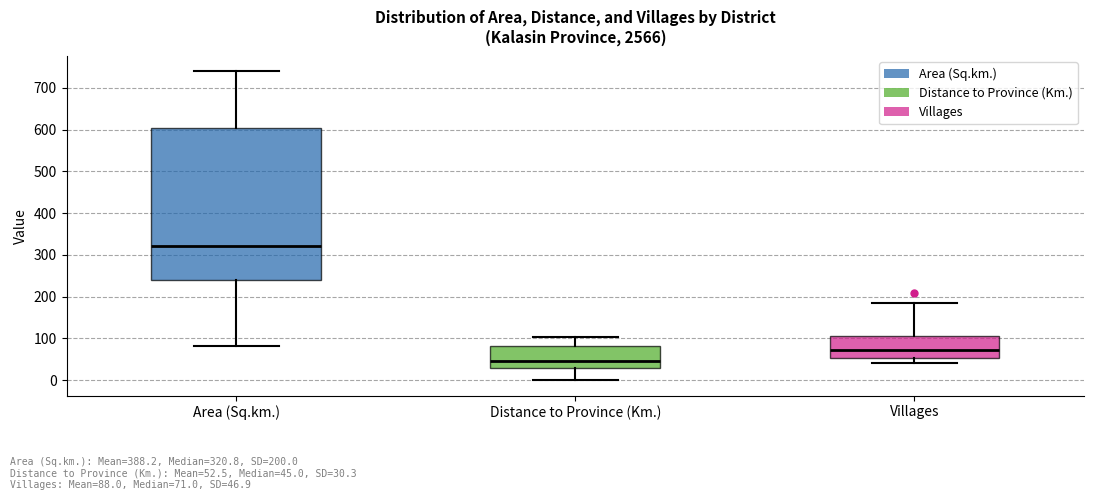

Which box's median line is the highest?

Area (Sq.km.)